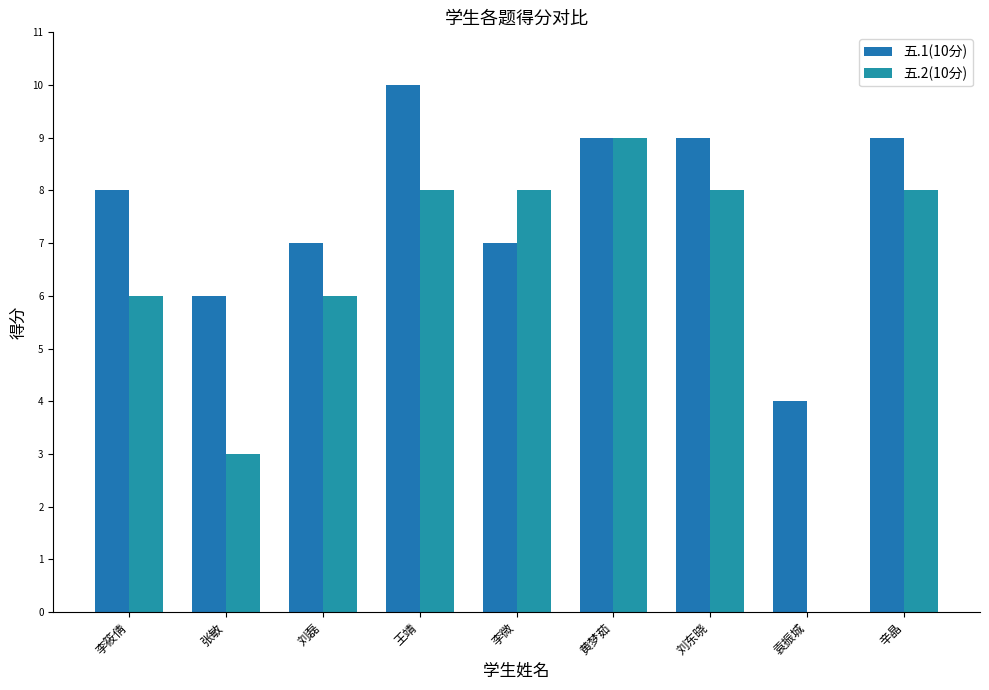

Which has a higher value, 张敏 or 刘磊?

刘磊